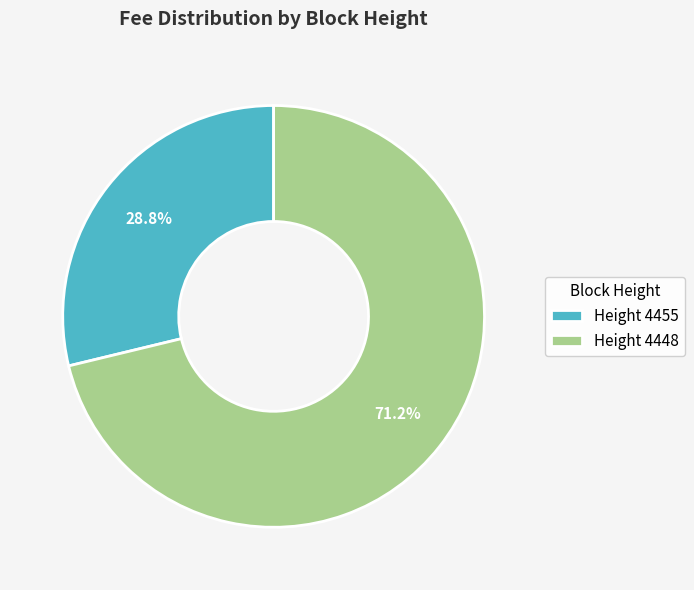

What is the ratio of the value at Height 4455 to the value at Height 4448?

0.4